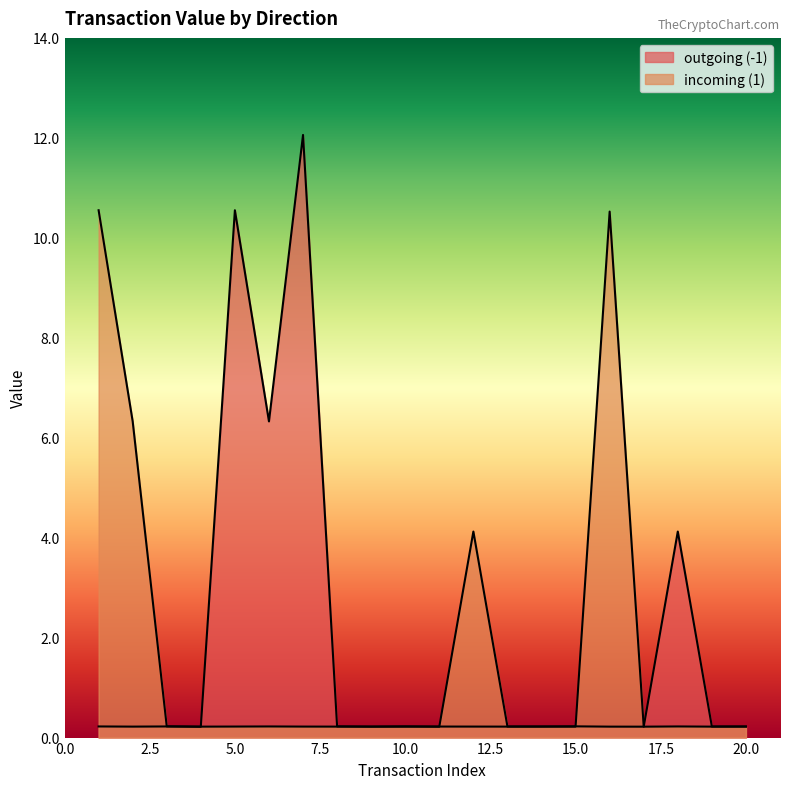

True or false: outgoing (-1) and incoming (1) cross at least once.

True